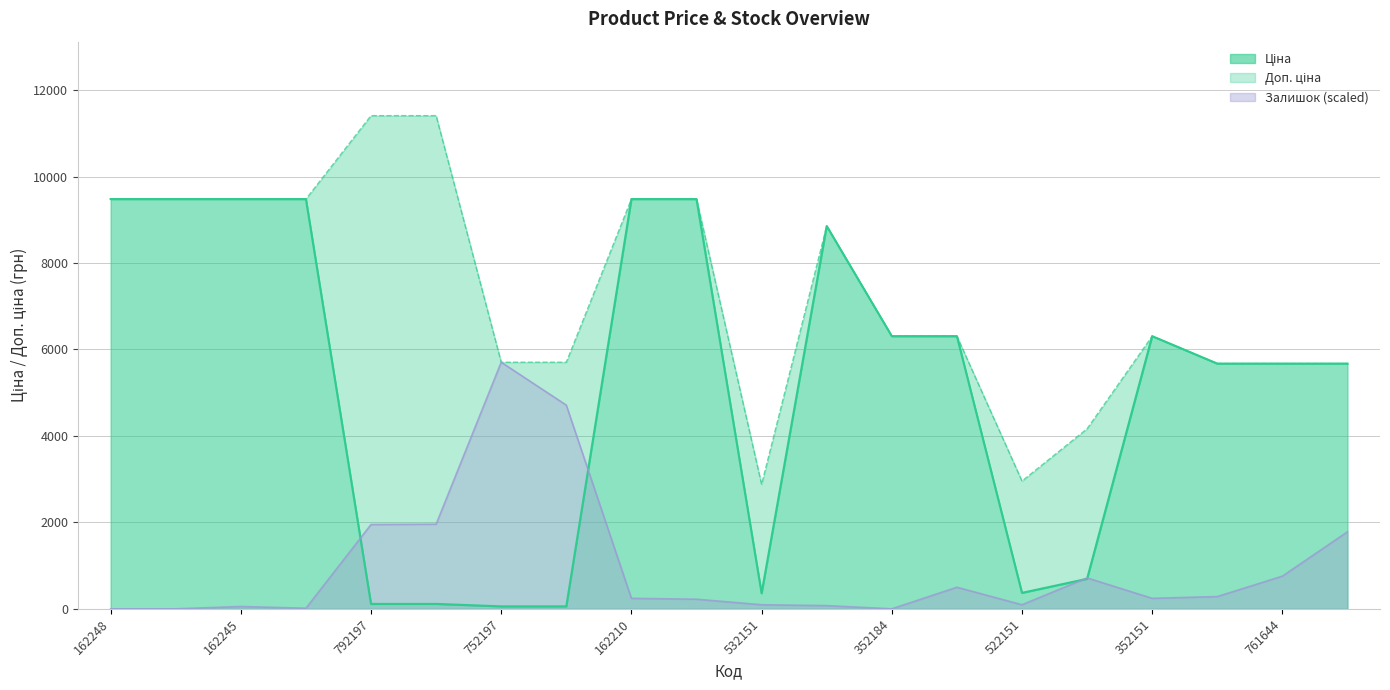

How many interior local valleys does the Доп. ціна series have?

2